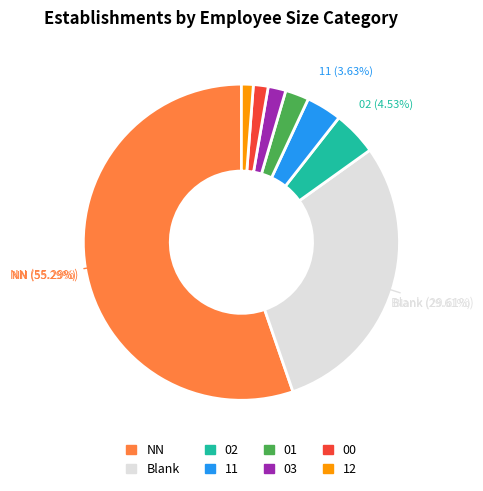

True or false: 03 accounts for 17% of the total.

False